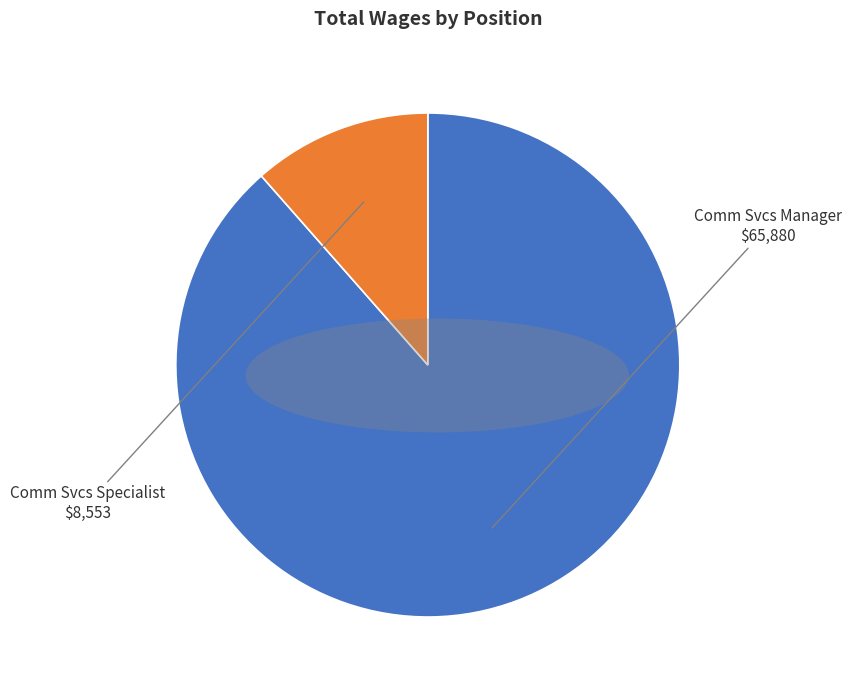

Rank the categories by value from lowest to highest.

Comm Svcs Specialist, Comm Svcs Manager